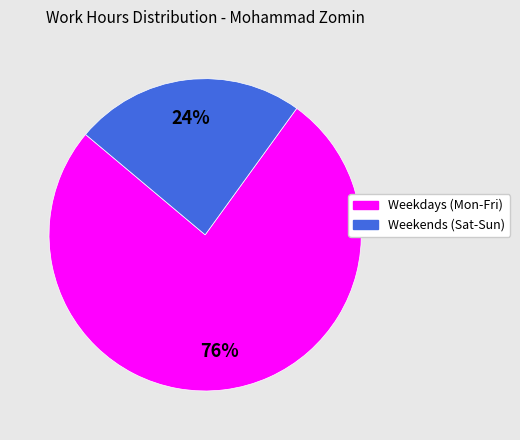

To the nearest percent, what is the difference between the largest and smallest slice percentages?

52%